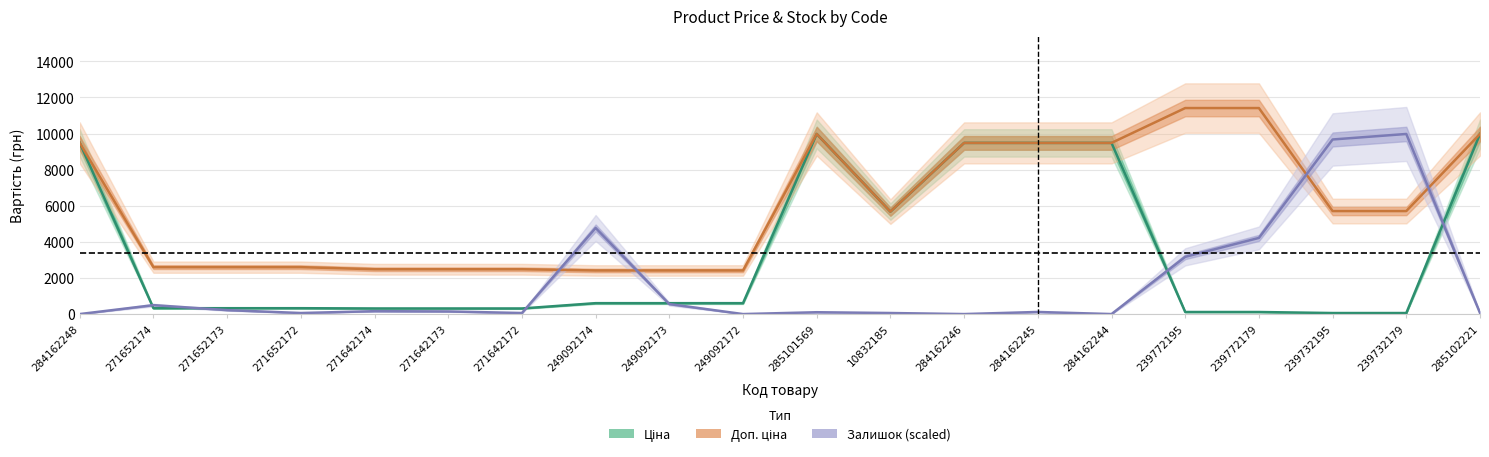

List the series in order of their overall mean, lowest first.

Залишок (scaled), Ціна, Доп. ціна